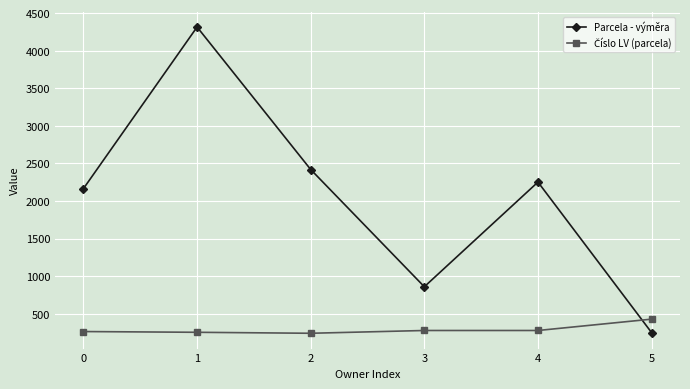

What is the average value of the Parcela - výměra series?

2043